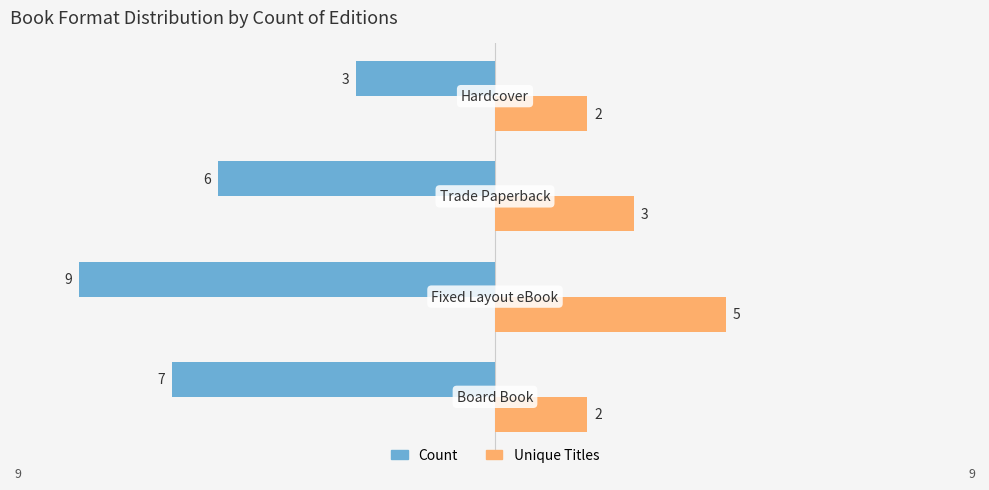

List the series in order of their overall mean, lowest first.

Count, Unique Titles